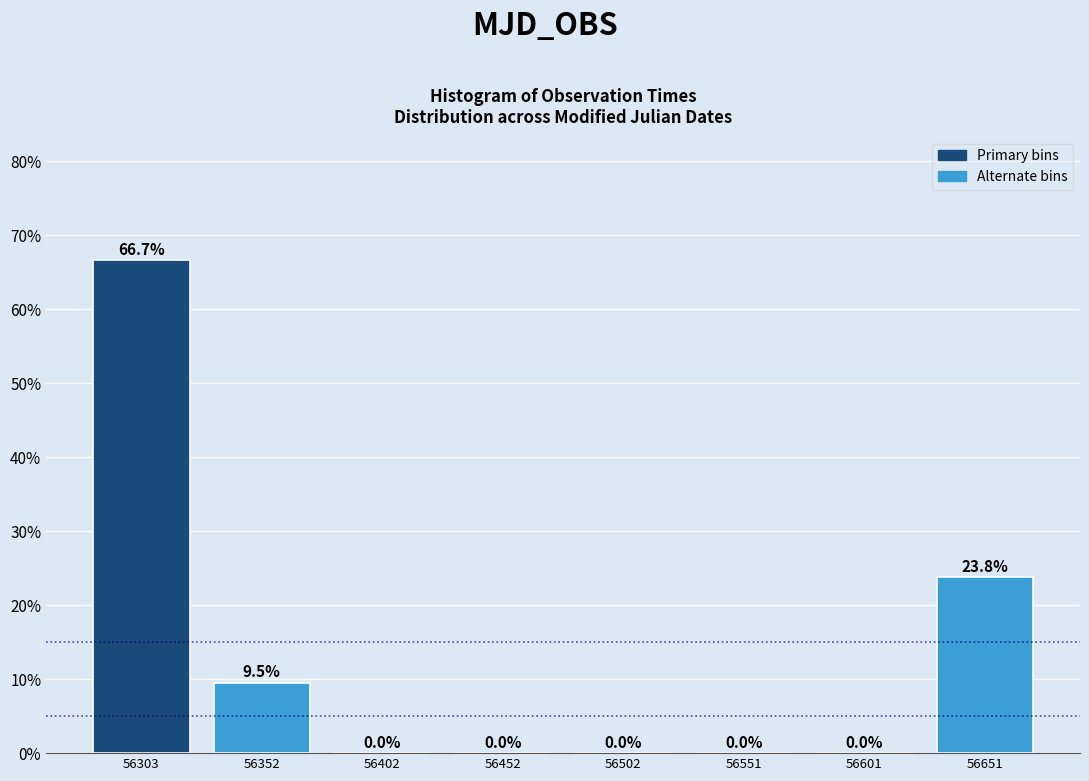

Reading left to right, transcribe this chart: for each bar, give the range it covers on the x-axis and its height. The bar edges are not printed on the chart, so give them approximately, as read against the axis.

56280 to 56330: 66.7
56330 to 56380: 9.5
56380 to 56430: 0.0
56430 to 56475: 0.0
56475 to 56525: 0.0
56525 to 56575: 0.0
56575 to 56625: 0.0
56625 to 56675: 23.8